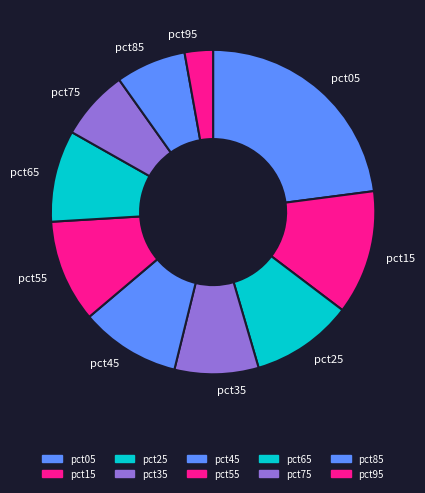

The pct15 slice represents 26% of the pie. True or false?

False